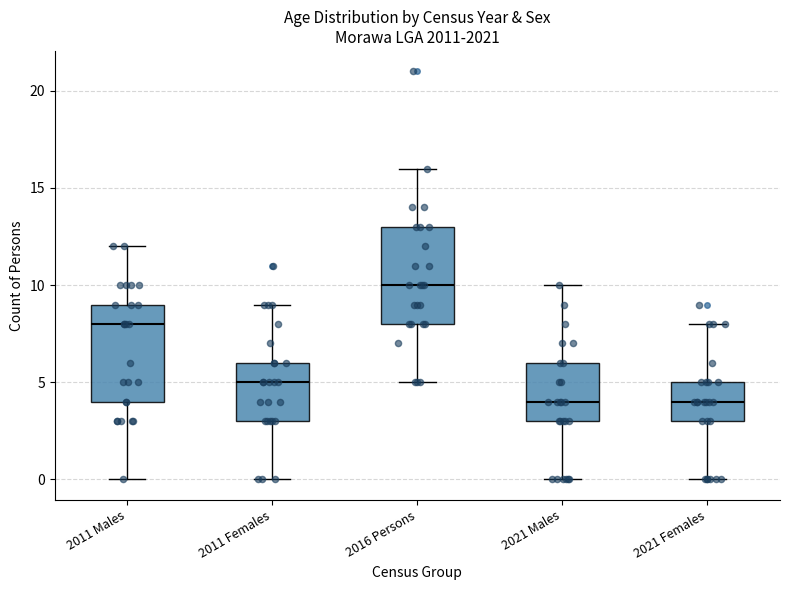

Reading left to right, read every box against the y-axis: the position of its median line, the range the box covers, and the ends of its whiskers. The values are not printed on the chart, so give them approximately, as read against the axis.

2011 Males: median 8, box 4 to 9, whiskers 0 to 12
2011 Females: median 5, box 3 to 6, whiskers 0 to 9
2016 Persons: median 10, box 8 to 13, whiskers 5 to 16
2021 Males: median 4, box 3 to 6, whiskers 0 to 10
2021 Females: median 4, box 3 to 5, whiskers 0 to 8